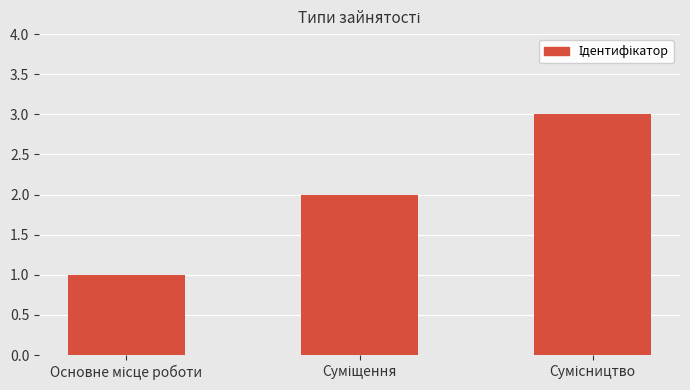

What is the sum of all values?

6